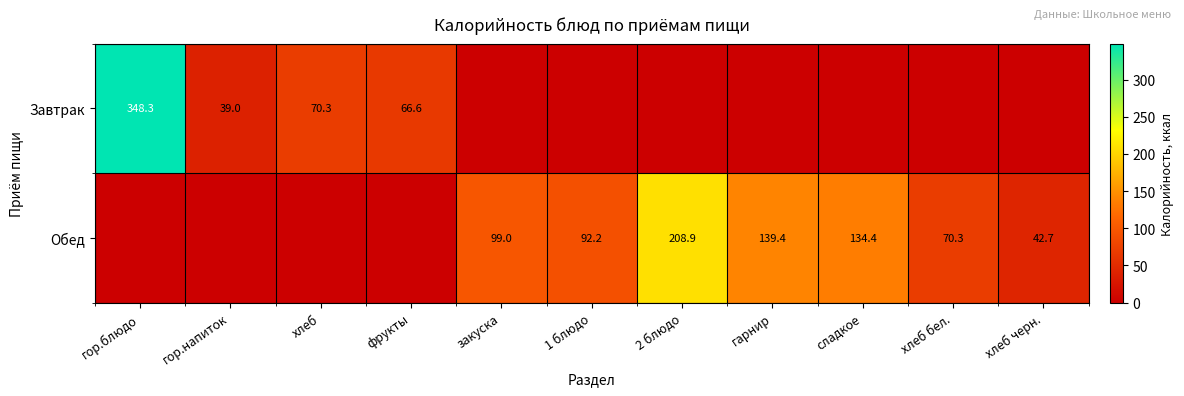

The Обед series shows 92.2 at 1 блюдо. True or false?

True